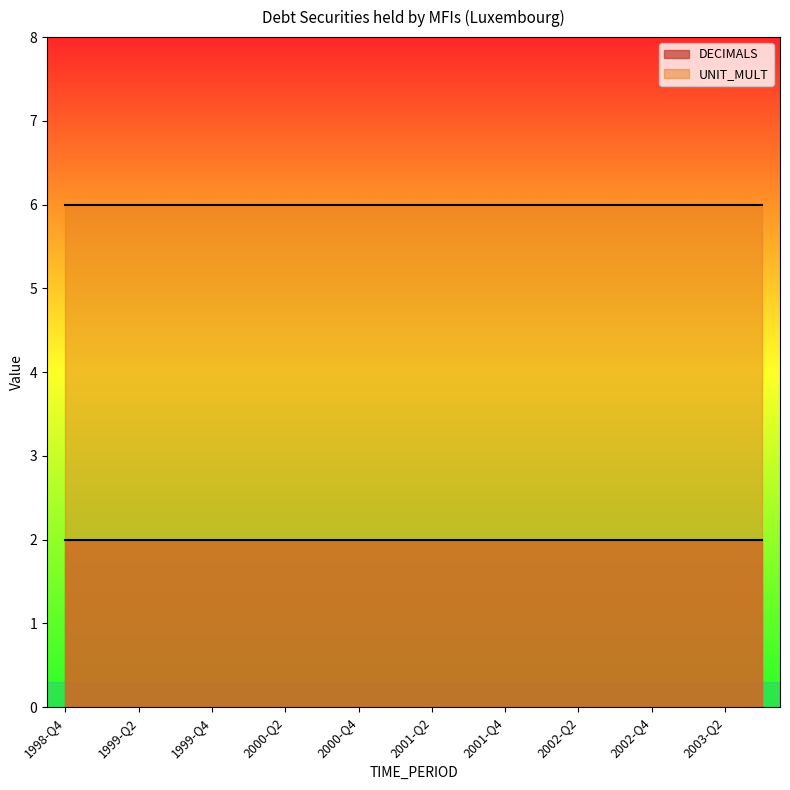

True or false: UNIT_MULT and DECIMALS cross at least once.

False